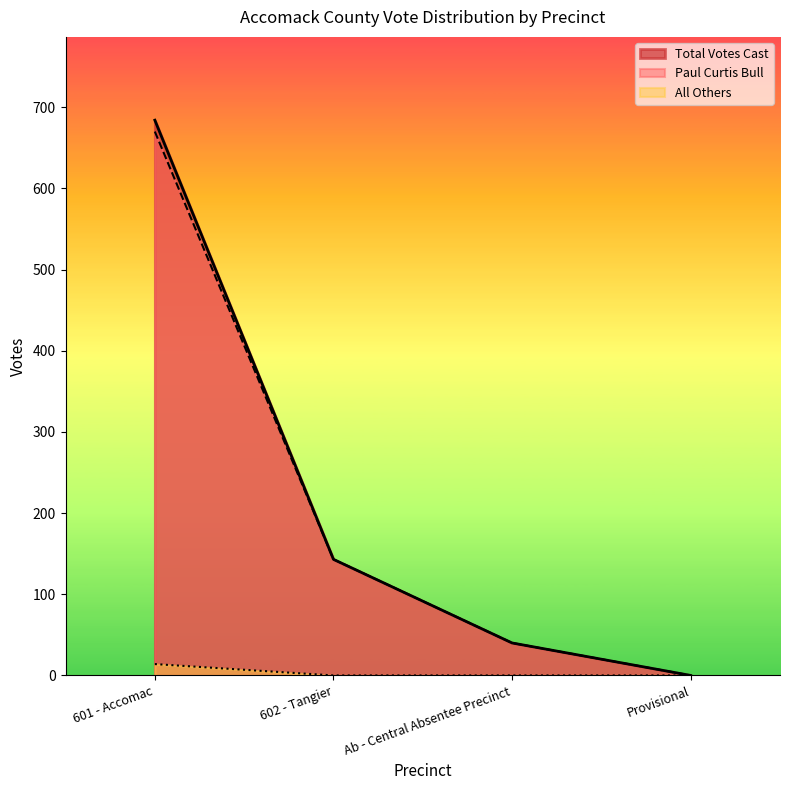

At which label does Paul Curtis Bull reach its minimum?

Provisional